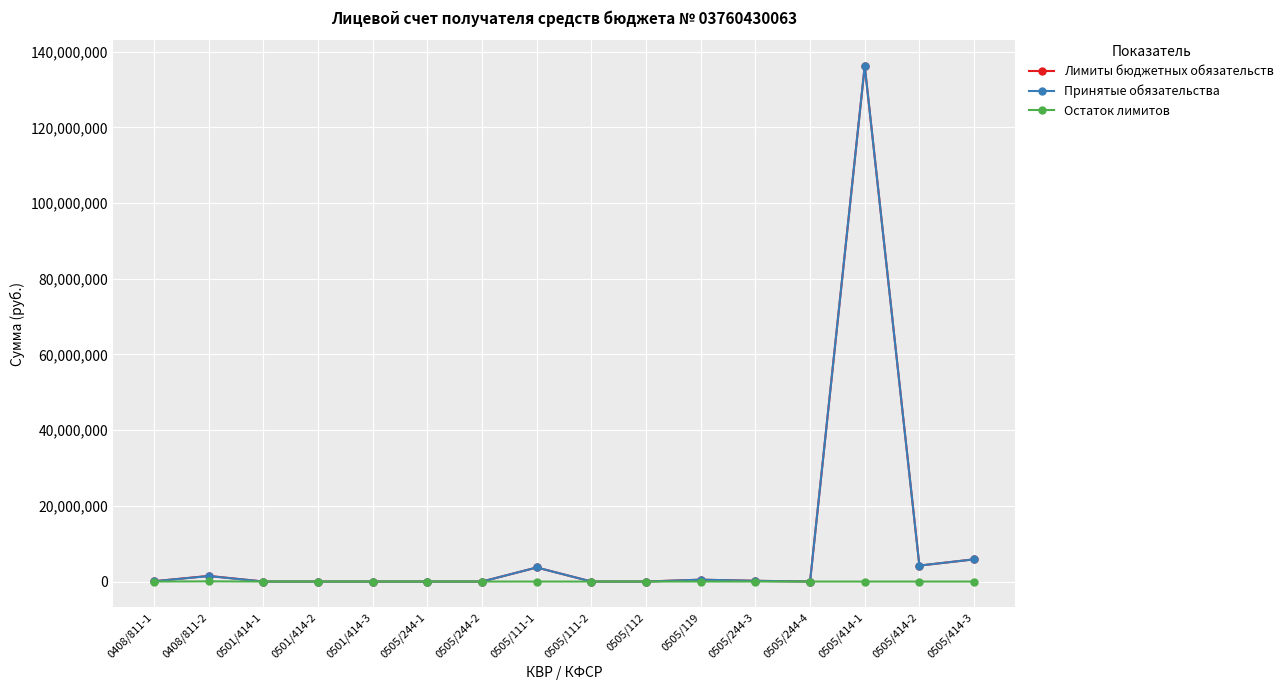

True or false: Принятые обязательства has more than 2 points higher than both neighbors.

True